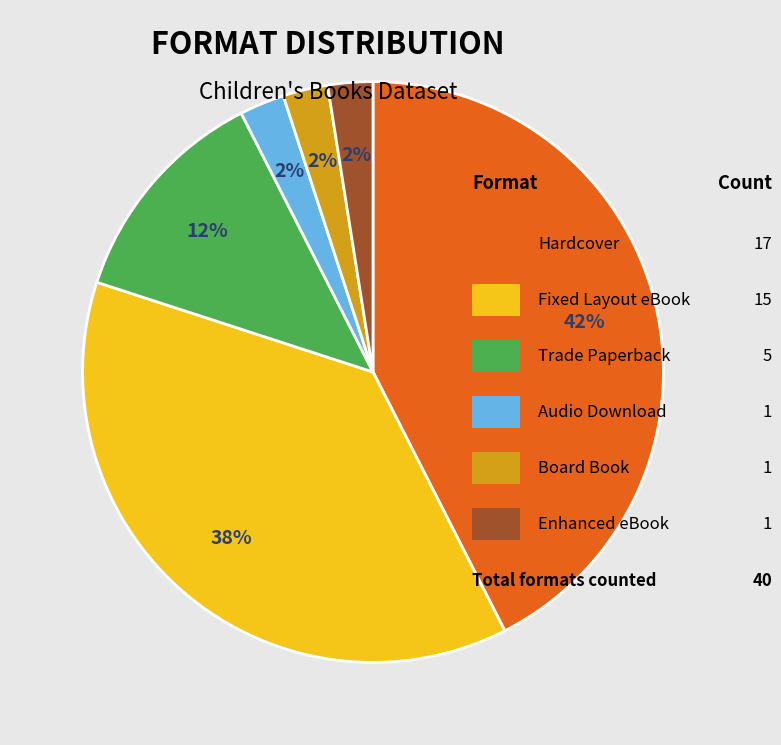

Does any single category account for the majority?

No